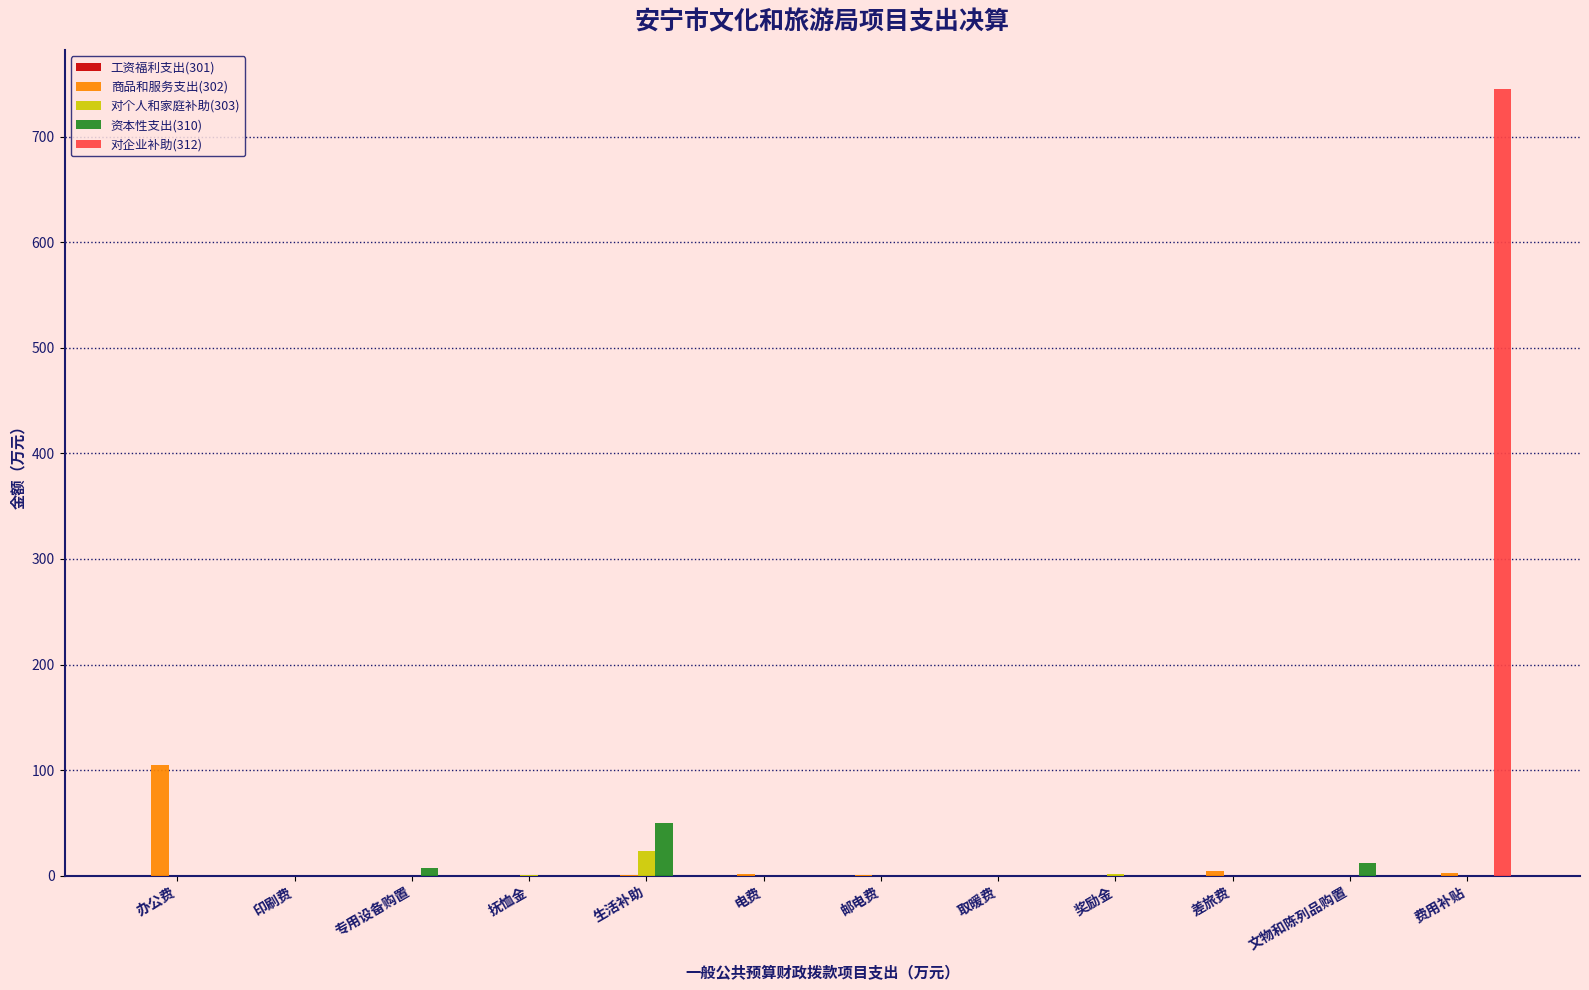

How many categories are shown in the chart?

12